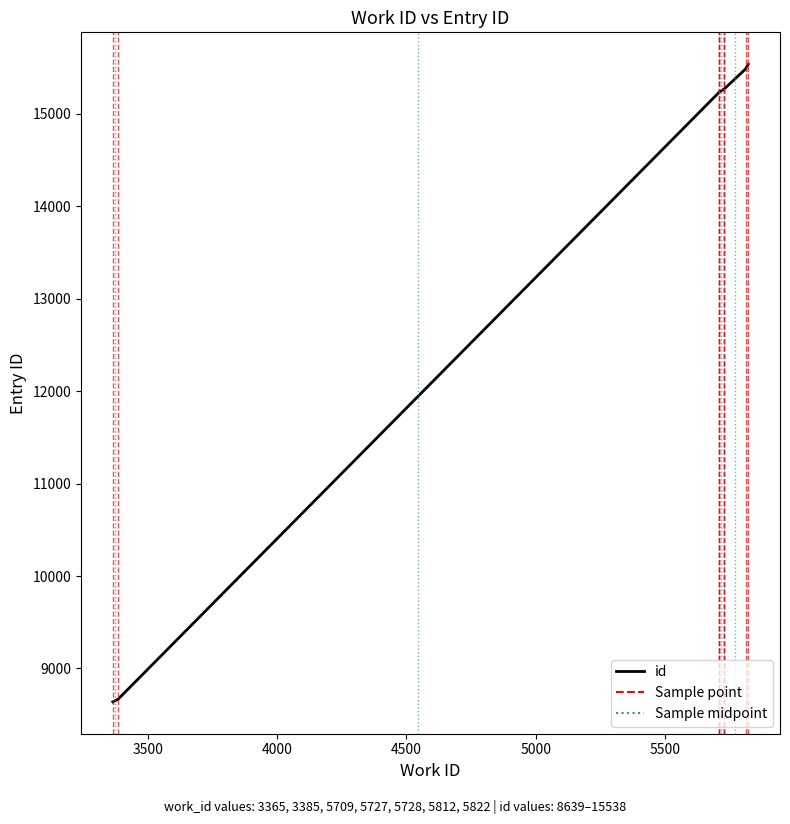

What is the minimum value shown in the chart?

8639